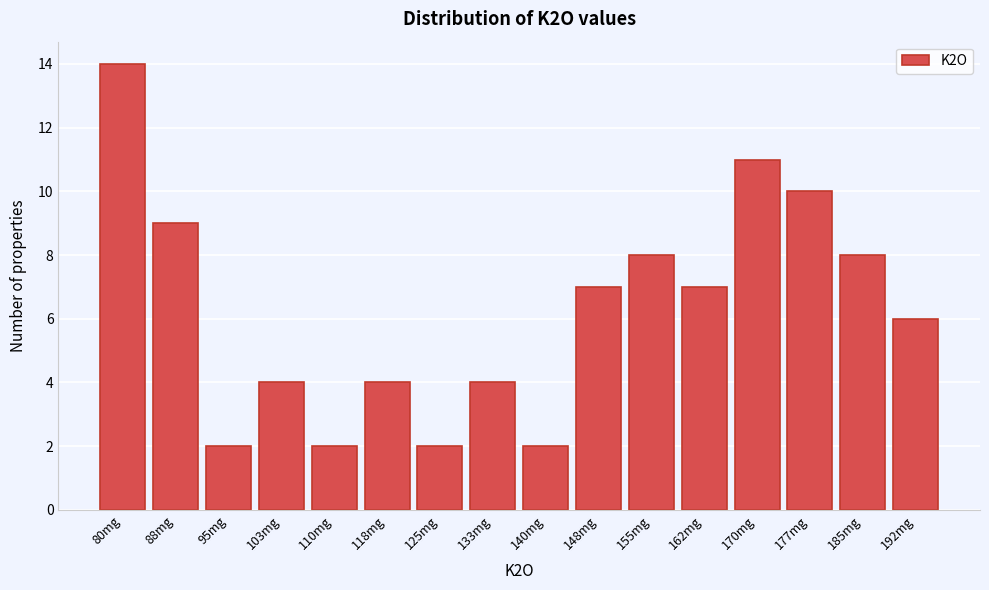

Reading left to right, what are all the values shown in this chart?

14	9	2	4	2	4	2	4	2	7	8	7	11	10	8	6